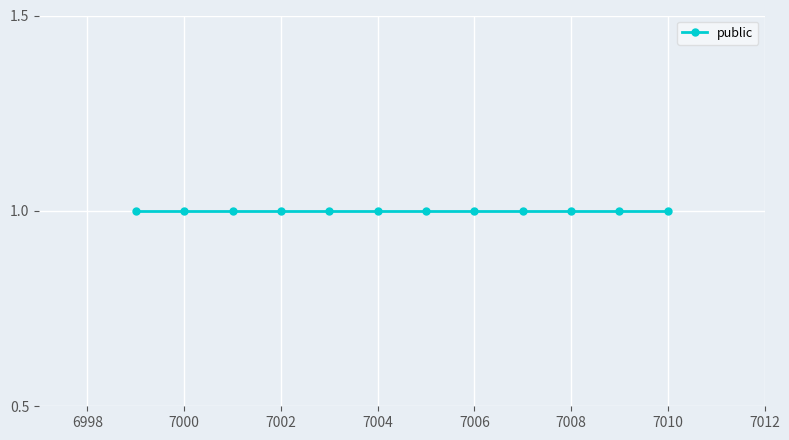

Between 7002 and 7003, which series saw the biggest shift?

public